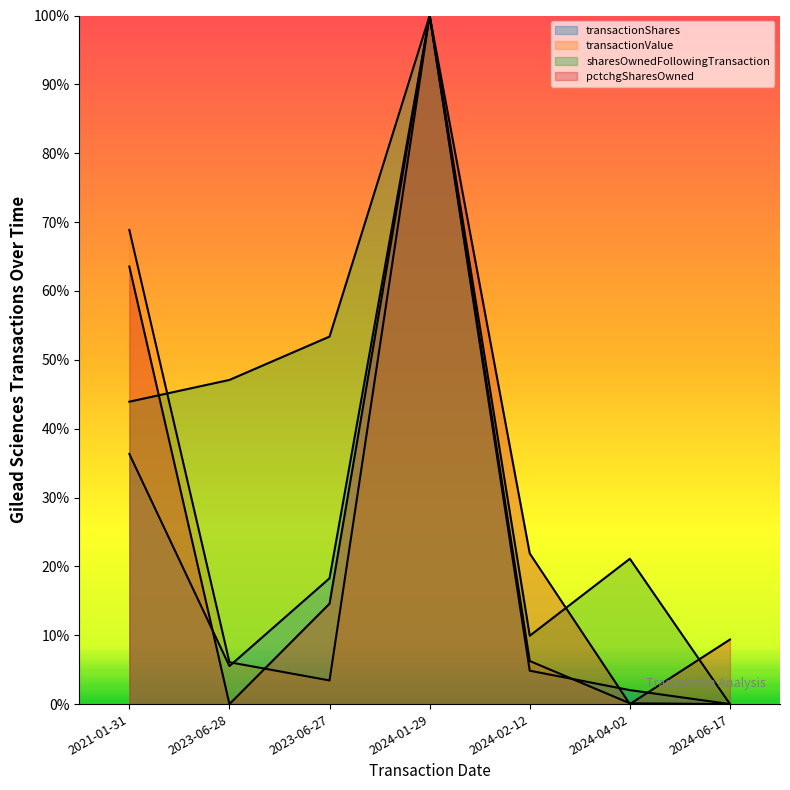

Reading left to right, what are all the values shown in this chart?

transactionShares: 2021-01-31=0.4	2023-06-28=0.1	2023-06-27=0.2	2024-01-29=1.0	2024-02-12=0.0	2024-04-02=0.0	2024-06-17=0.0
transactionValue: 2021-01-31=0.7	2023-06-28=0.1	2023-06-27=0.0	2024-01-29=1.0	2024-02-12=0.1	2024-04-02=0.0	2024-06-17=0.0
sharesOwnedFollowingTransaction: 2021-01-31=0.4	2023-06-28=0.5	2023-06-27=0.5	2024-01-29=1.0	2024-02-12=0.1	2024-04-02=0.2	2024-06-17=0.0
pctchgSharesOwned: 2021-01-31=0.6	2023-06-28=0.0	2023-06-27=0.1	2024-01-29=1.0	2024-02-12=0.2	2024-04-02=0.0	2024-06-17=0.1